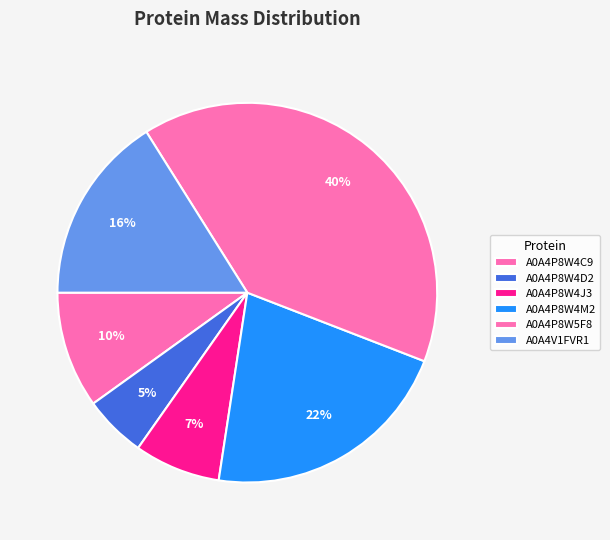

Count the number of slices in the pie.

6